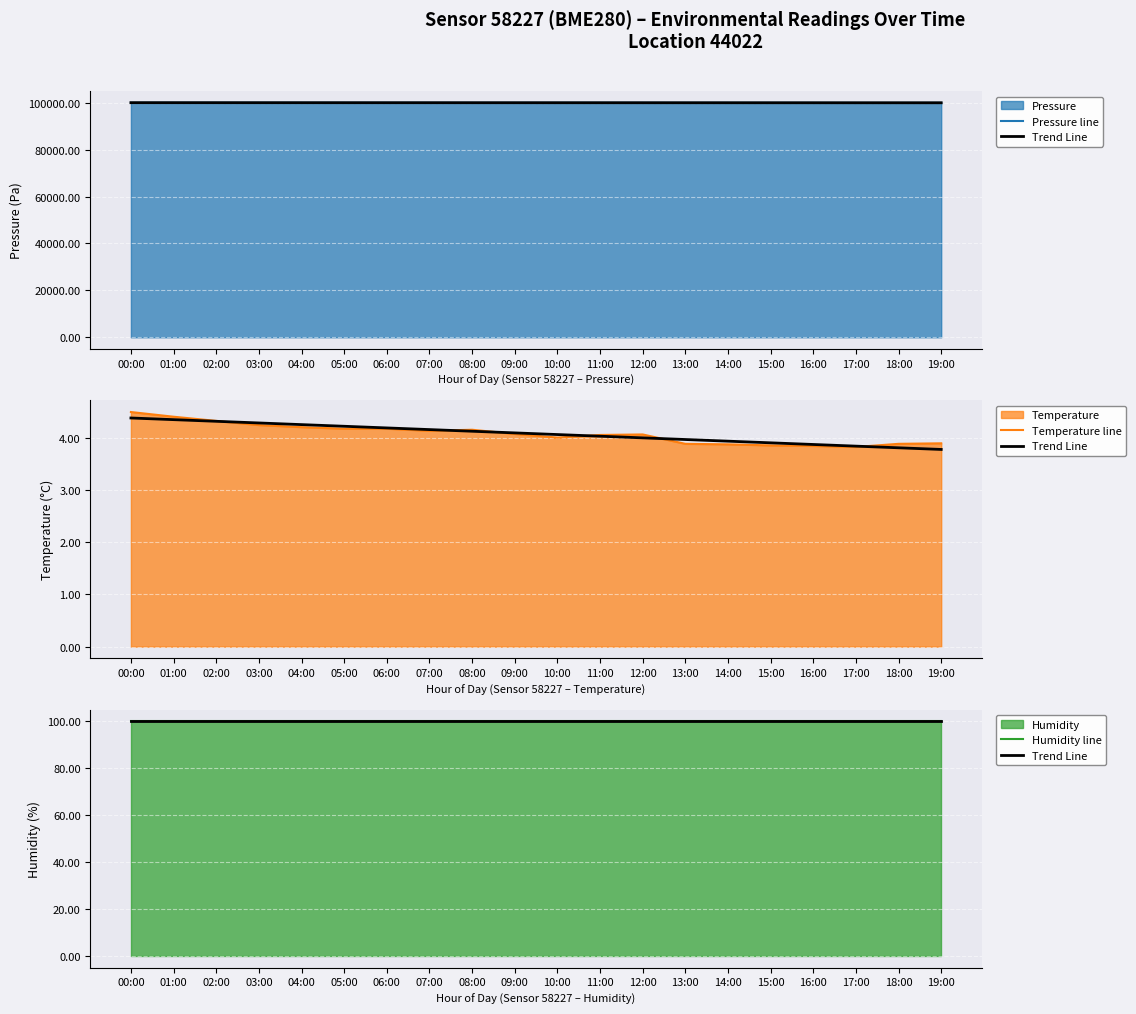

What is the smallest value displayed?

3.8